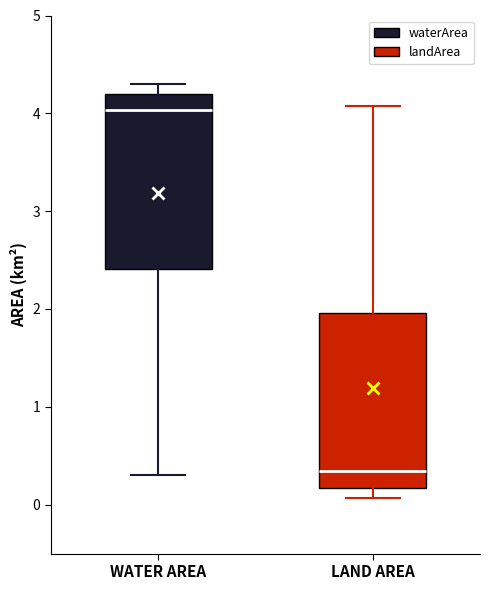

Reading left to right, read every box against the y-axis: the position of its median line, the range the box covers, and the ends of its whiskers. The values are not printed on the chart, so give them approximately, as read against the axis.

WATER AREA: median 4.0, box 2.4 to 4.2, whiskers 0.3 to 4.3
LAND AREA: median 0.3, box 0.2 to 2.0, whiskers 0.1 to 4.1